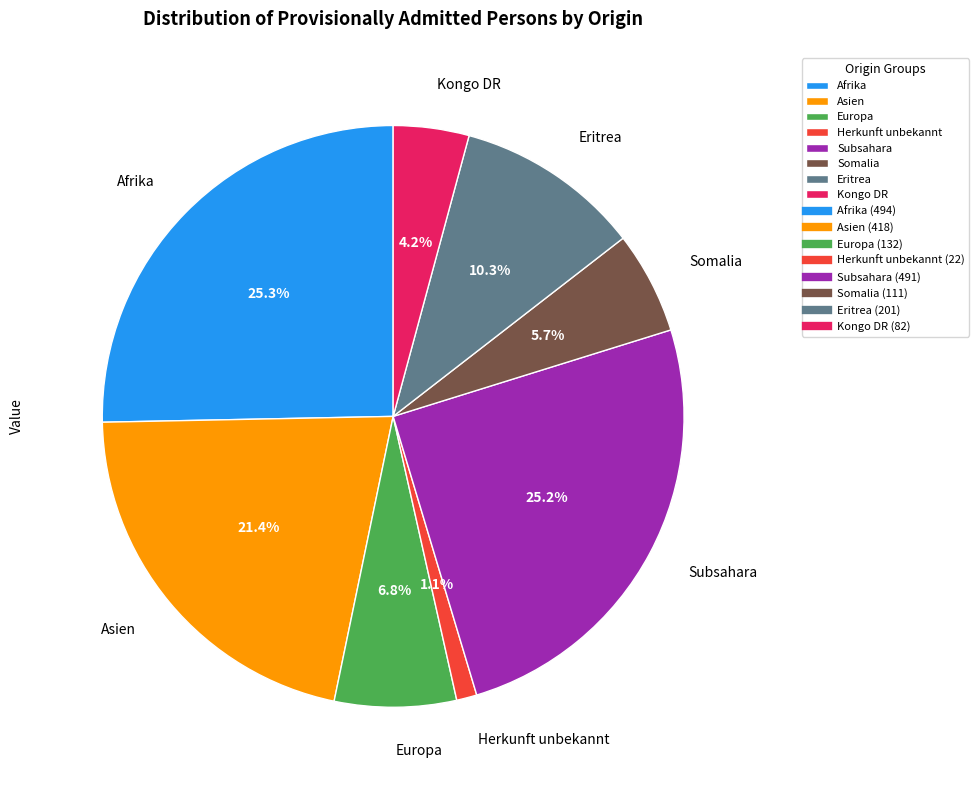

Which has a higher value, Afrika or Asien?

Afrika